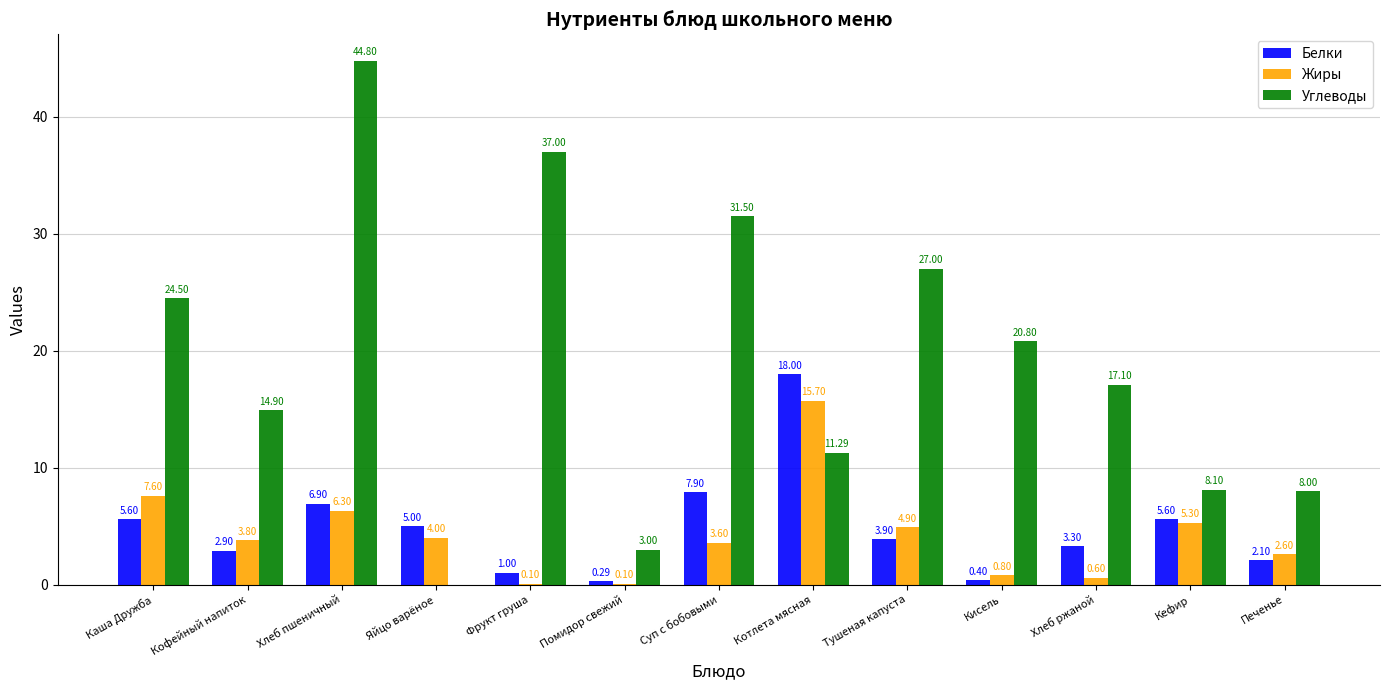

What are all the series names shown in the legend?

Белки, Жиры, Углеводы